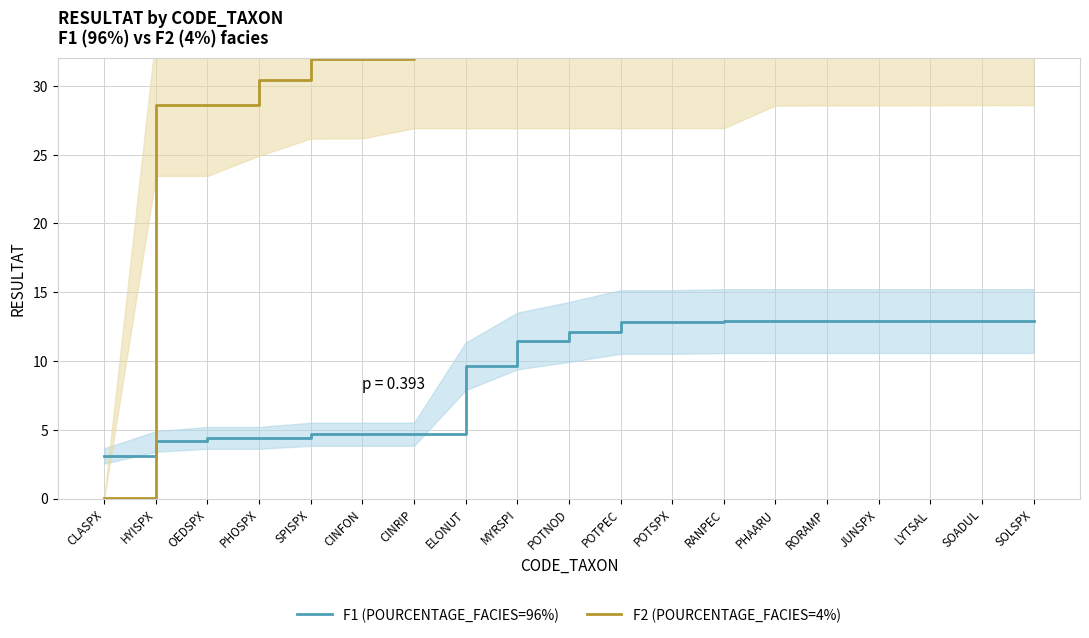

How many categories are shown in the chart?

19